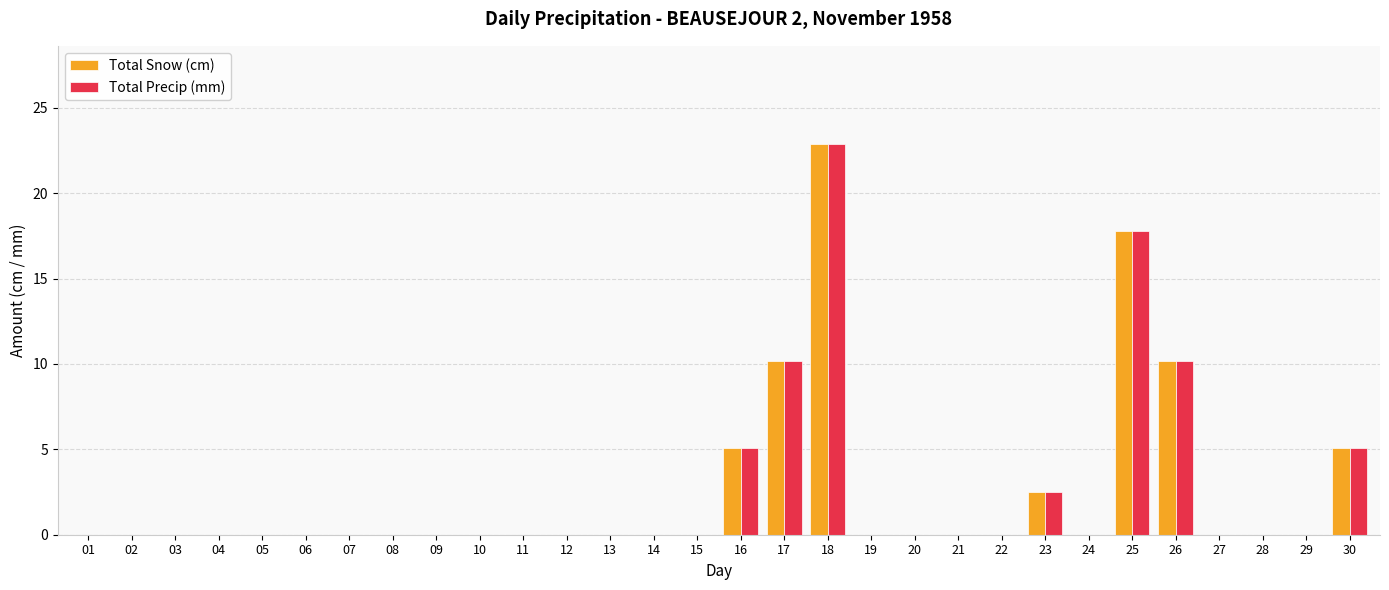

At which category is the sum across all series the highest?

18